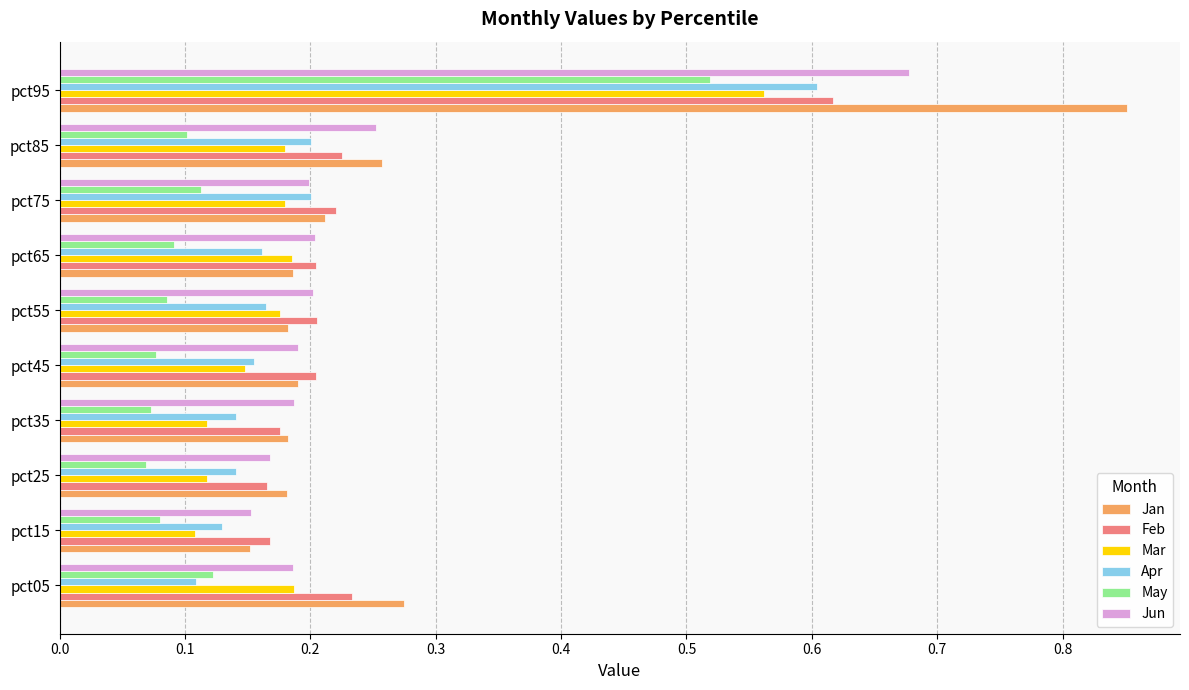

Count the Jun values in the range 0 to 1.

10